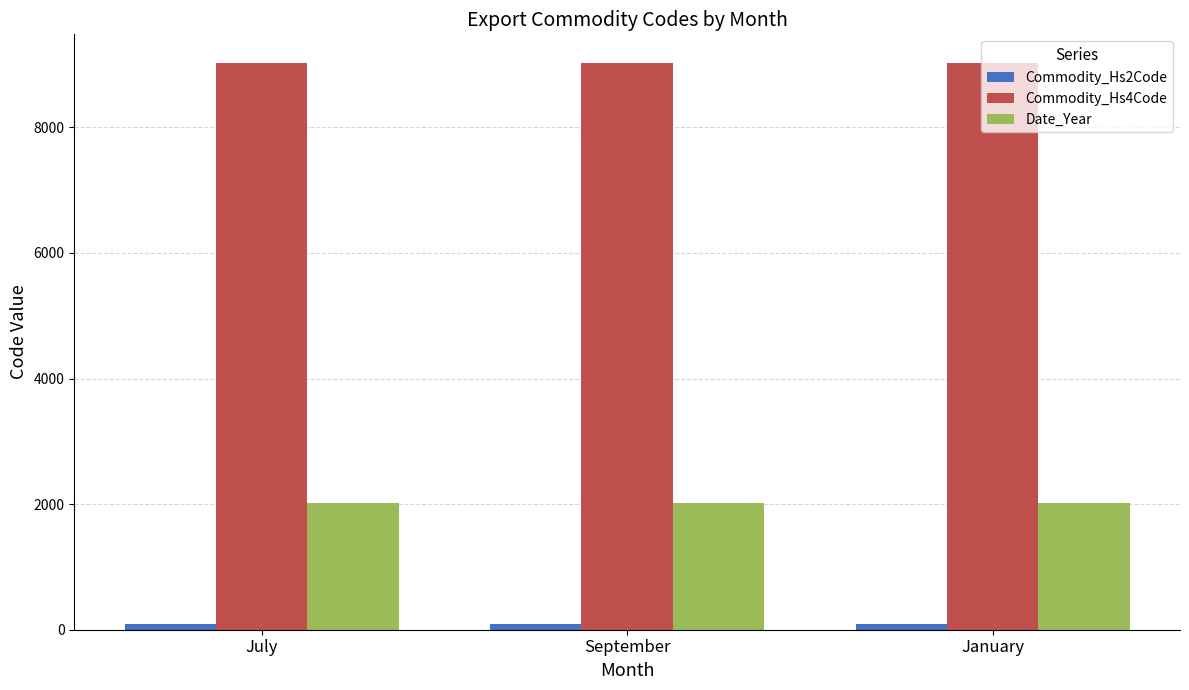

What is the label of the 1st bar from the right?

January